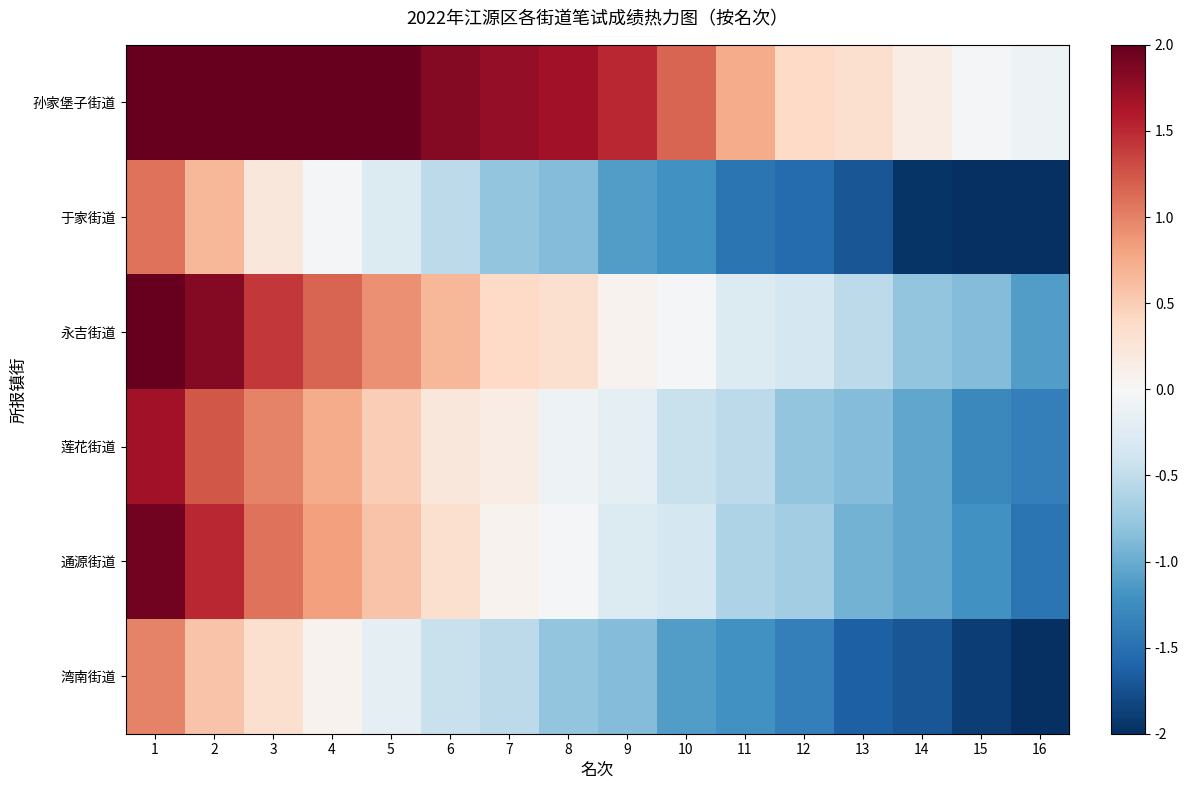

What is the total value across all series at 16?

-8.4